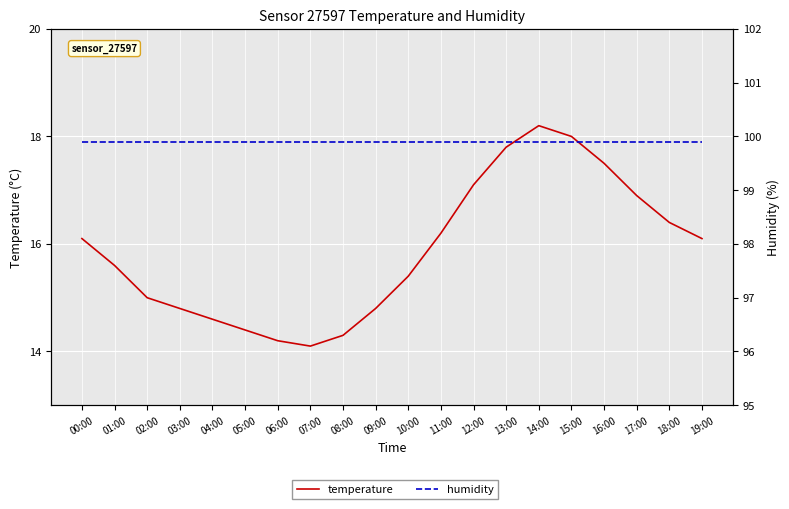

True or false: humidity and temperature intersect in this chart.

False